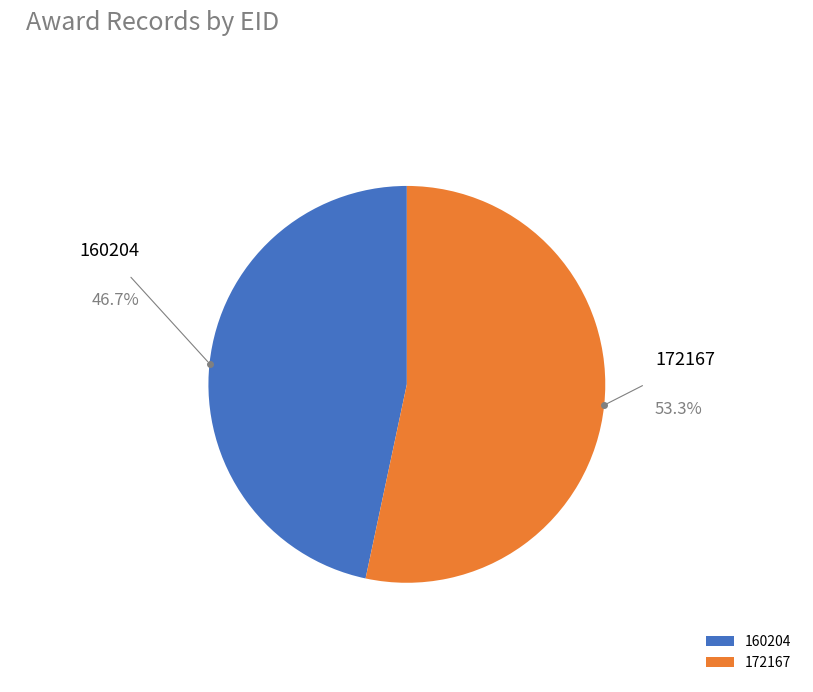

To the nearest percent, what is the average slice percentage?

50%